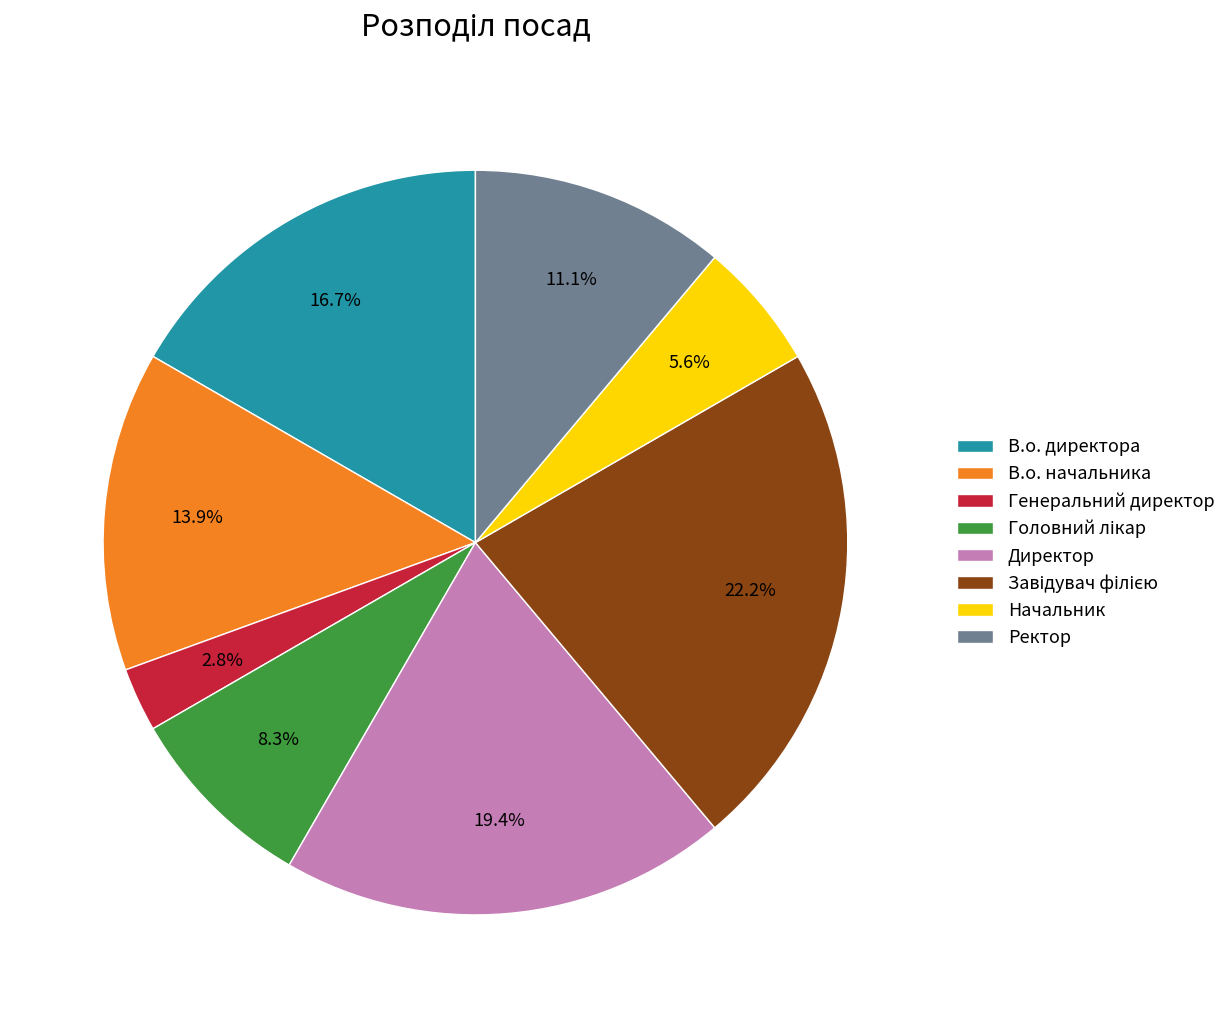

Count the number of slices in the pie.

8